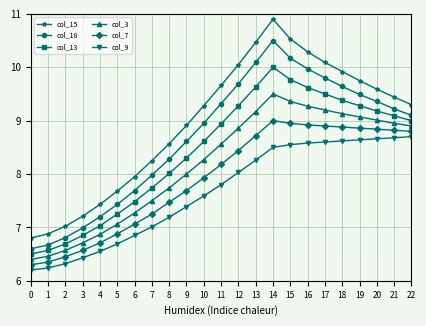

True or false: col_9 and col_13 intersect in this chart.

False